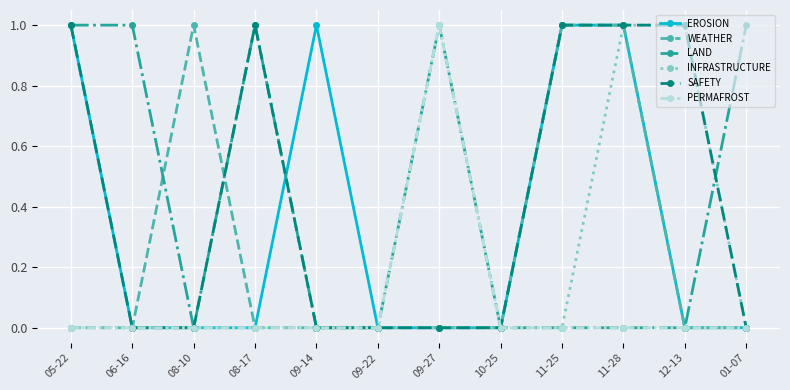

The INFRASTRUCTURE series shows 1 at 05-22. True or false?

False